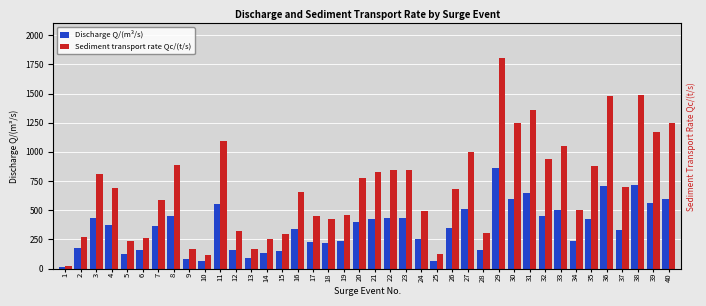

What is the difference between the second highest and second lowest values in the Sediment transport rate Qc/(t/s) series?

1369.1